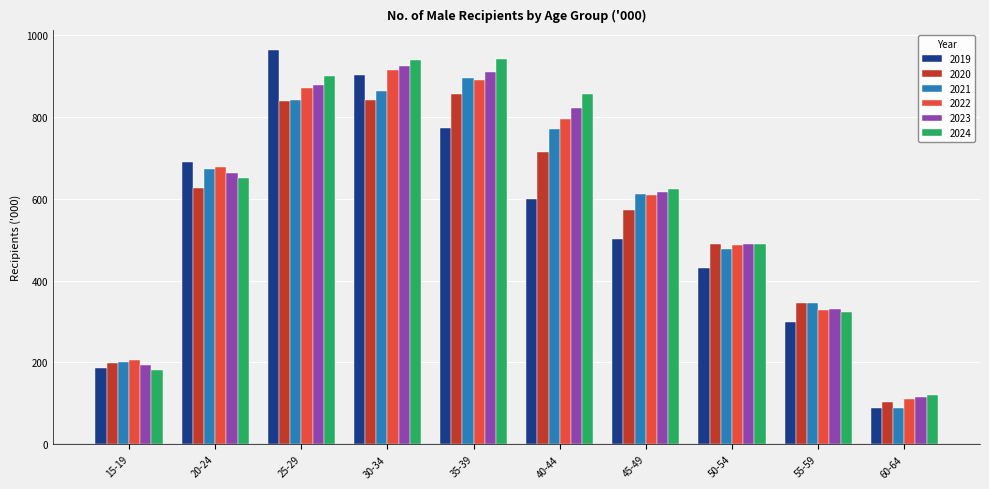

What is the total value across all series at 25-29?

5294.6